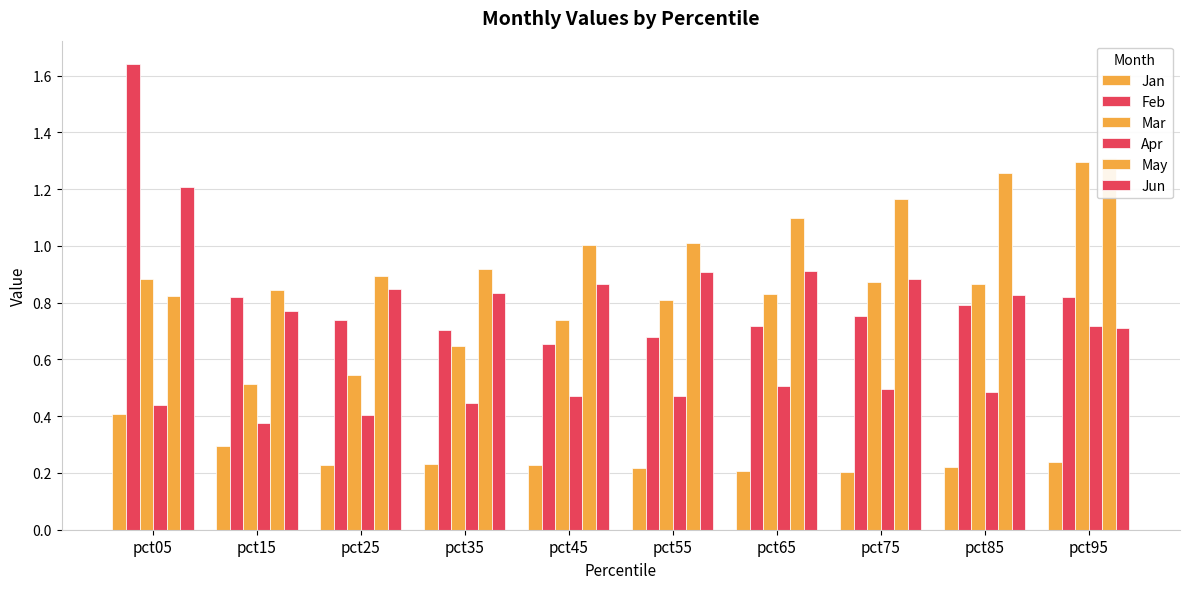

What is the value of the May bar at the 8th from the left?

1.2